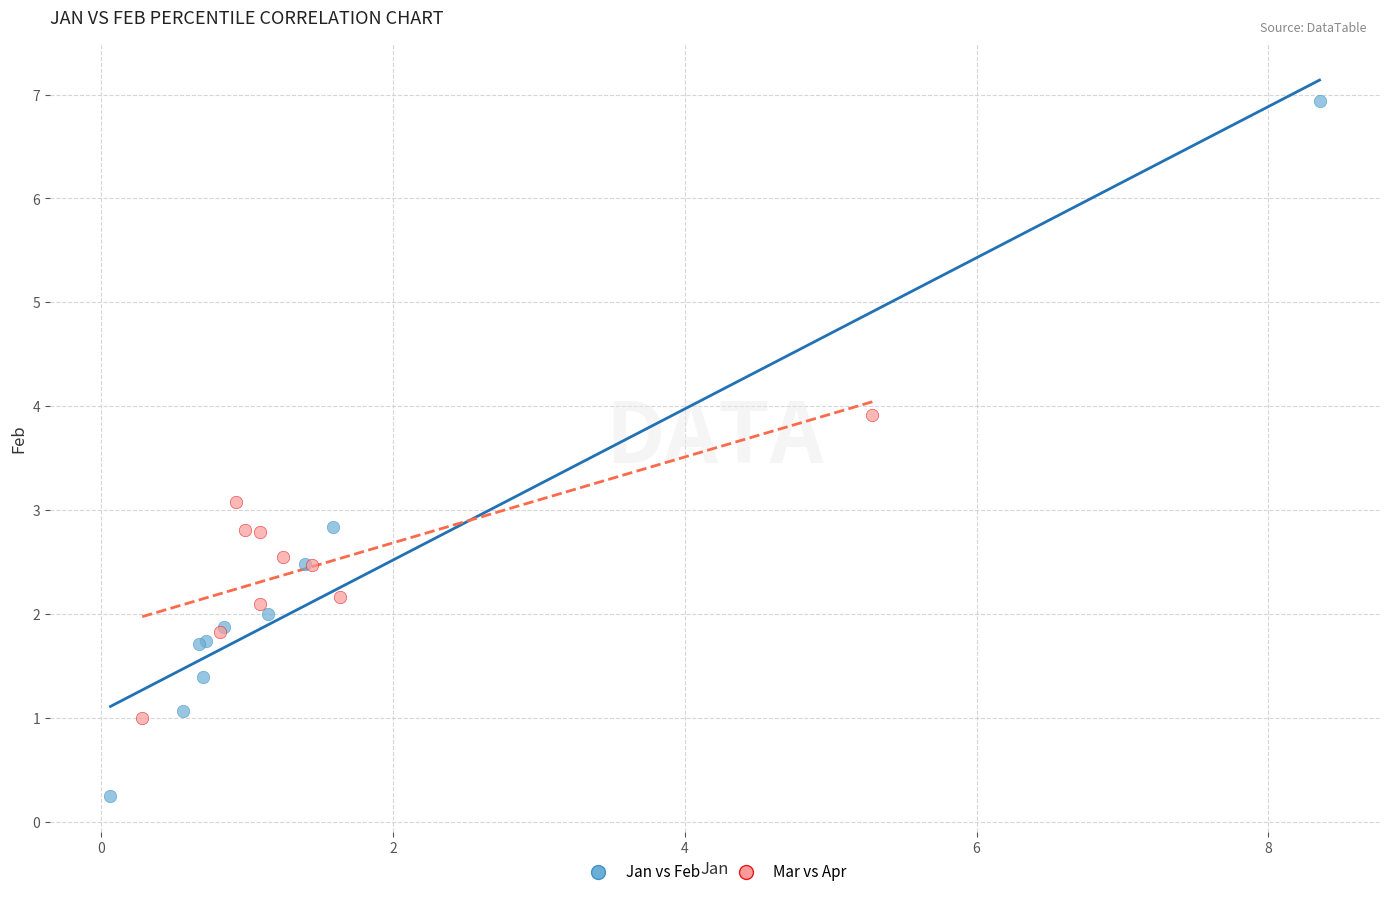

Which series contains the highest Y value?

Jan vs Feb